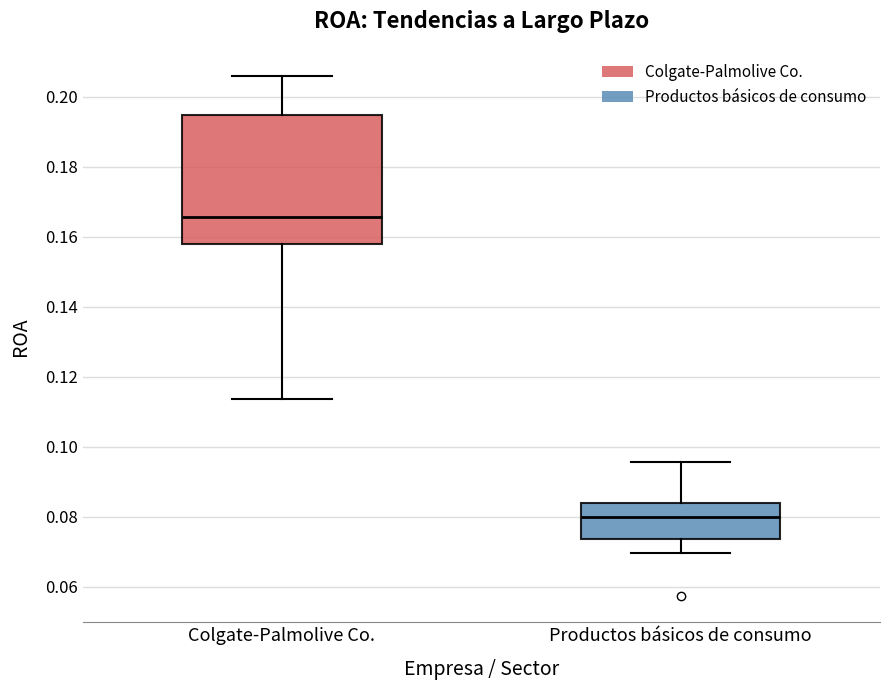

Where does the median line of the box for Productos básicos de consumo sit on the y-axis? The values are not printed on the chart, so give them approximately, as read against the axis.

0.080